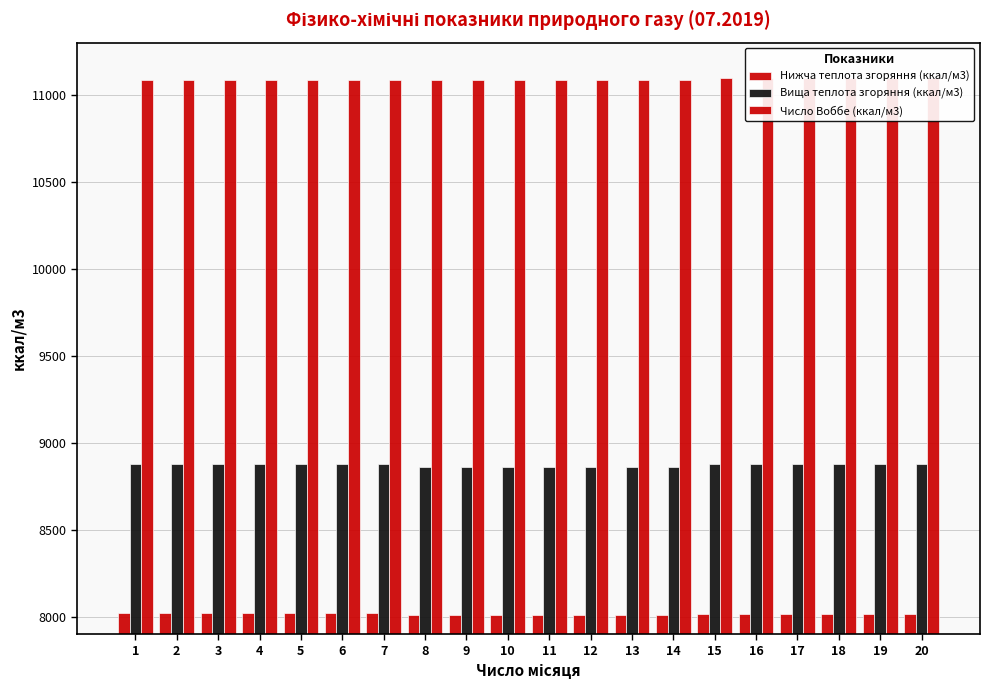

Which series has the widest spread of values?

Вища теплота згоряння (ккал/м3)